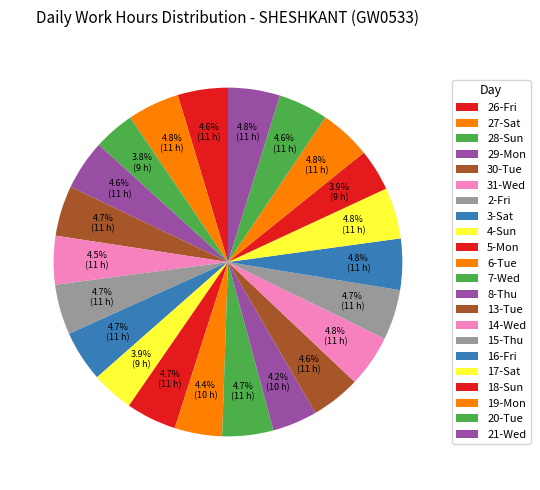

What portion of the pie excludes 6-Tue?

95.6%